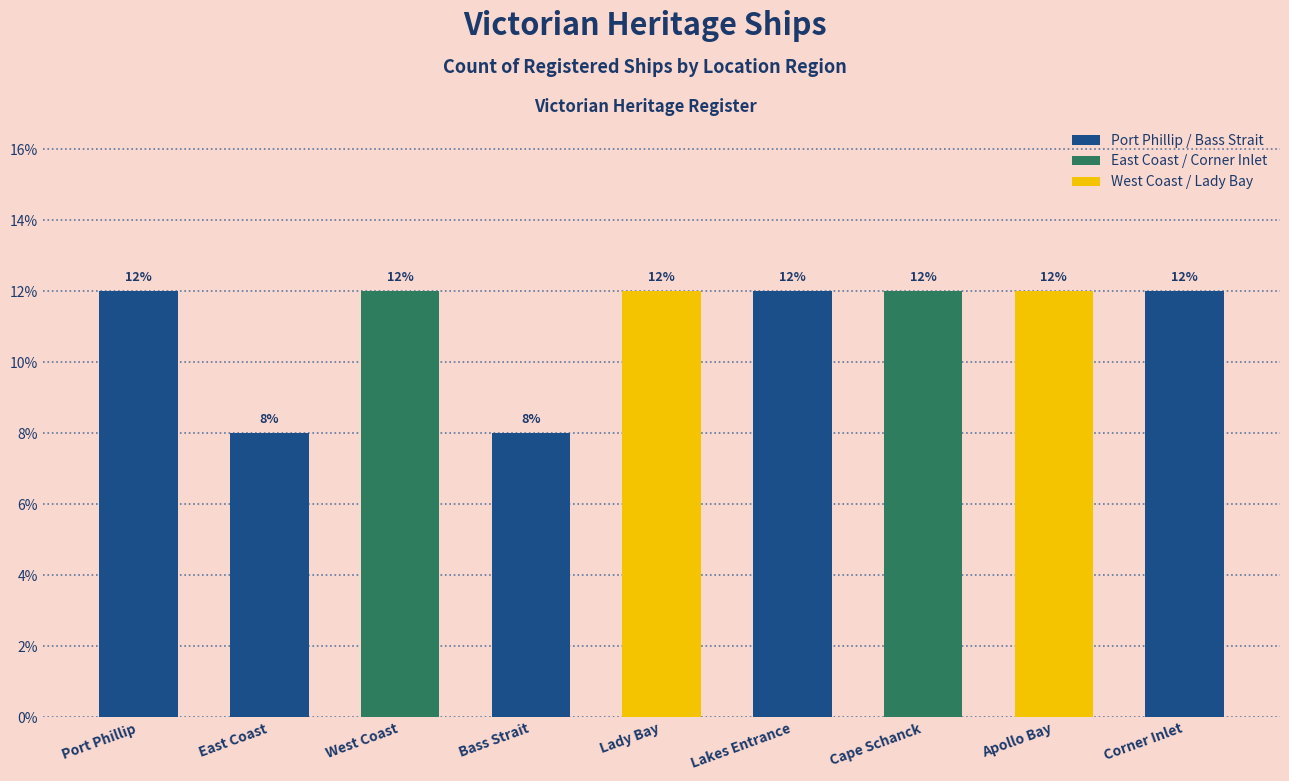

How many bars are there in total?

9